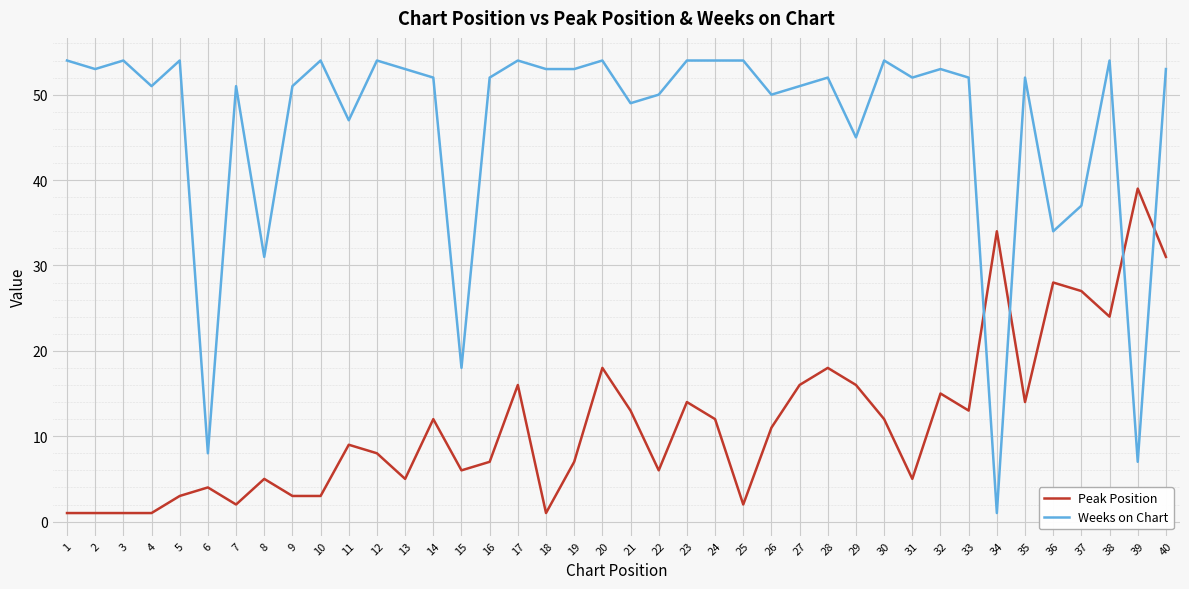

Reading left to right, what are all the values shown in this chart?

Peak Position: 1=1	2=1	3=1	4=1	5=3	6=4	7=2	8=5	9=3	10=3	11=9	12=8	13=5	14=12	15=6	16=7	17=16	18=1	19=7	20=18	21=13	22=6	23=14	24=12	25=2	26=11	27=16	28=18	29=16	30=12	31=5	32=15	33=13	34=34	35=14	36=28	37=27	38=24	39=39	40=31
Weeks on Chart: 1=54	2=53	3=54	4=51	5=54	6=8	7=51	8=31	9=51	10=54	11=47	12=54	13=53	14=52	15=18	16=52	17=54	18=53	19=53	20=54	21=49	22=50	23=54	24=54	25=54	26=50	27=51	28=52	29=45	30=54	31=52	32=53	33=52	34=1	35=52	36=34	37=37	38=54	39=7	40=53